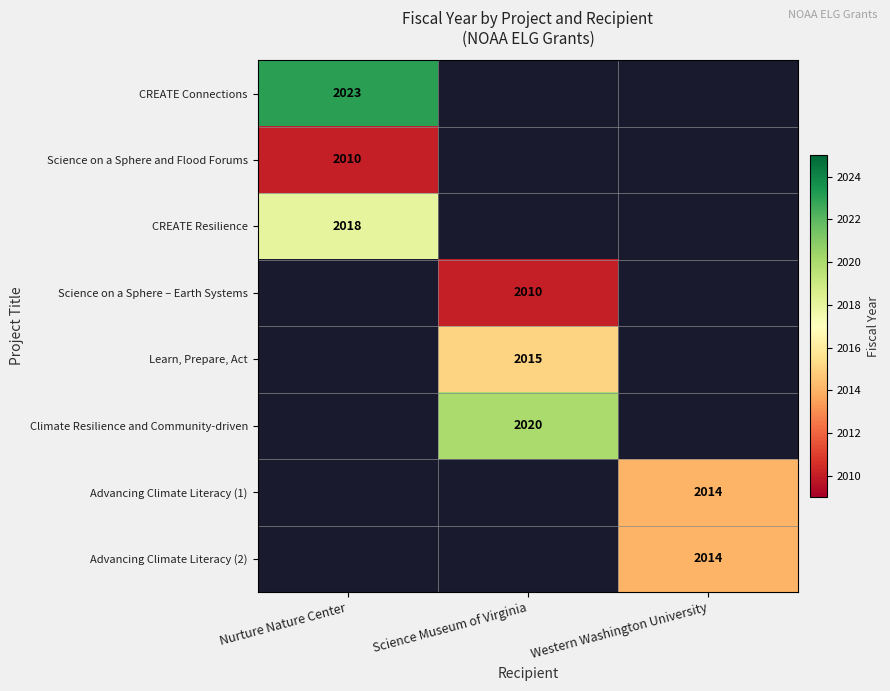

The value of Science on a Sphere and Flood Forums at Nurture Nature Center is 2010. True or false?

True